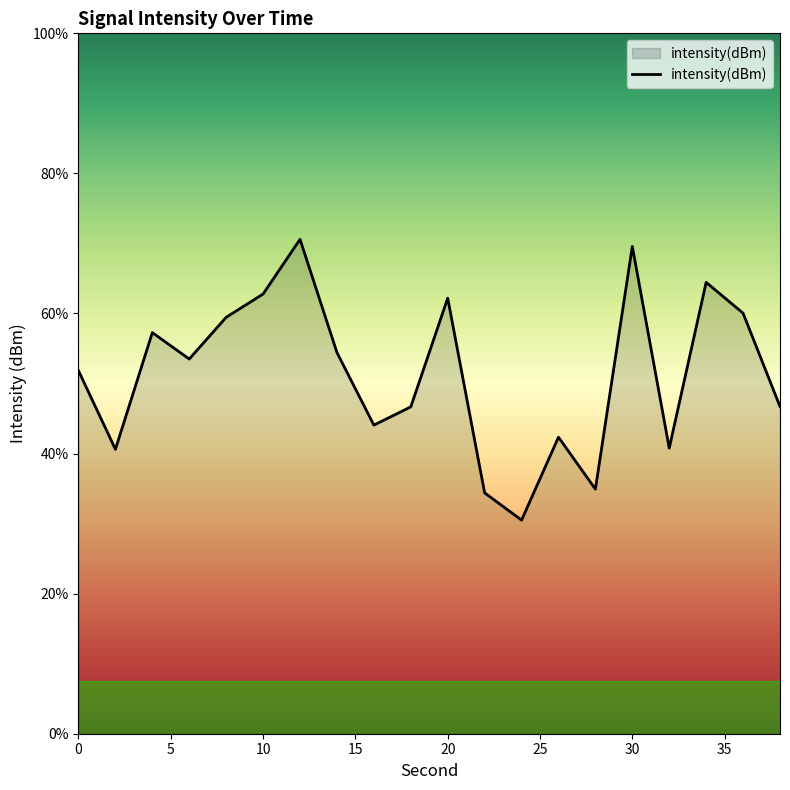

At which label is the value closest to -106?

10